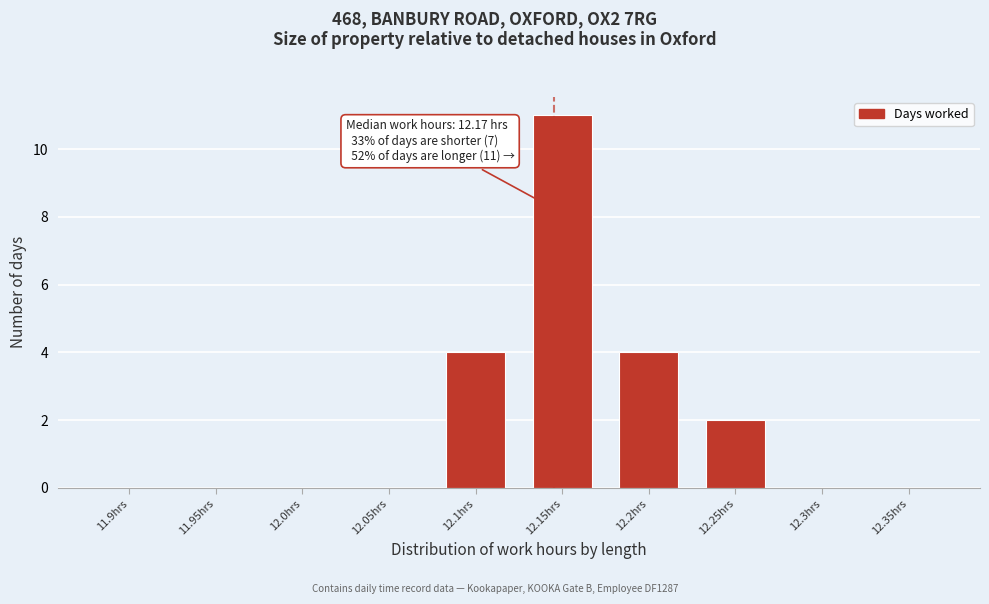

Reading left to right, list all the values displayed in this chart.

11.9hrs=0	11.95hrs=0	12.0hrs=0	12.05hrs=0	12.1hrs=4	12.15hrs=11	12.2hrs=4	12.25hrs=2	12.3hrs=0	12.35hrs=0